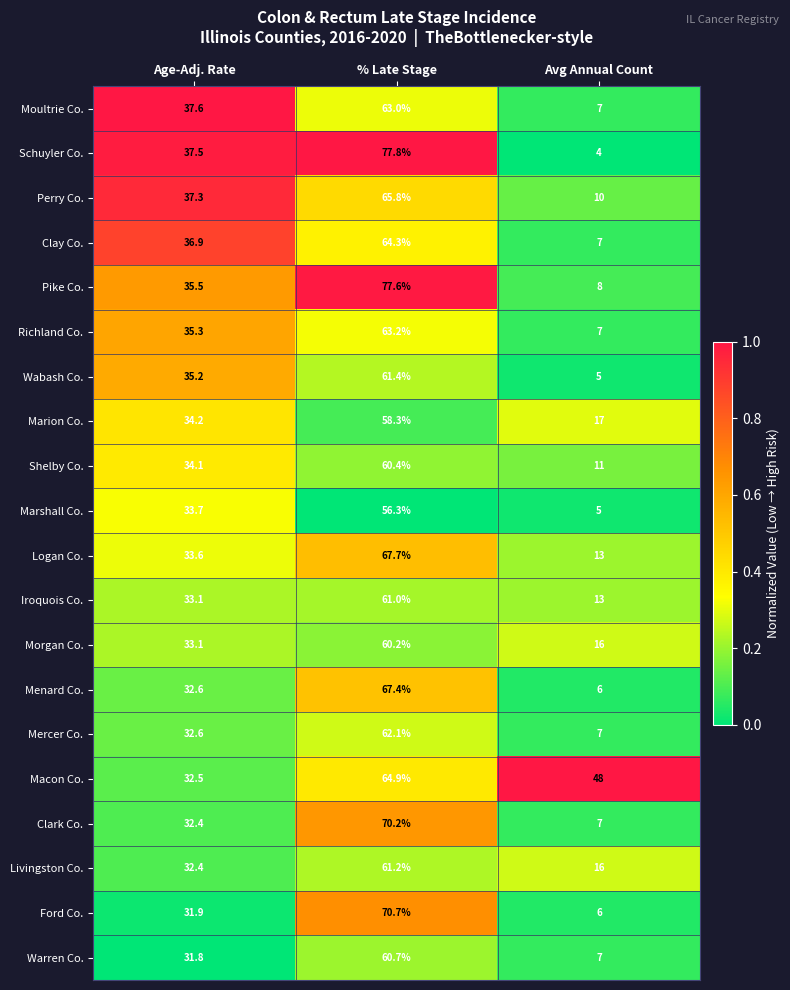

Between % Late Stage and Avg Annual Count, which series saw the biggest shift?

Schuyler Co.